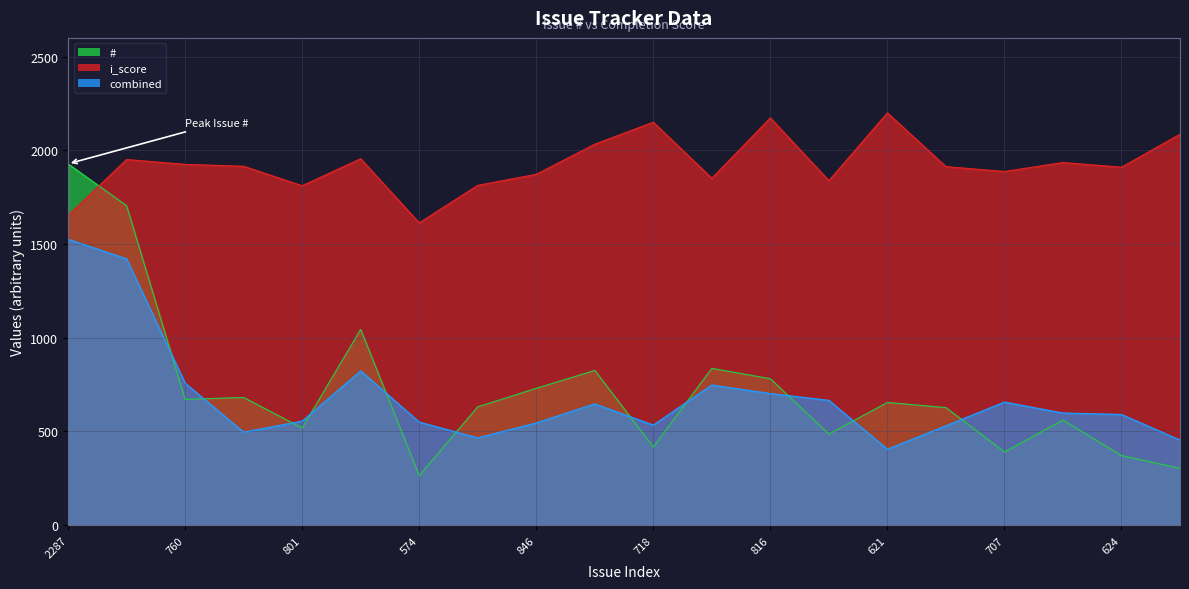

What position from the right is 846?

12